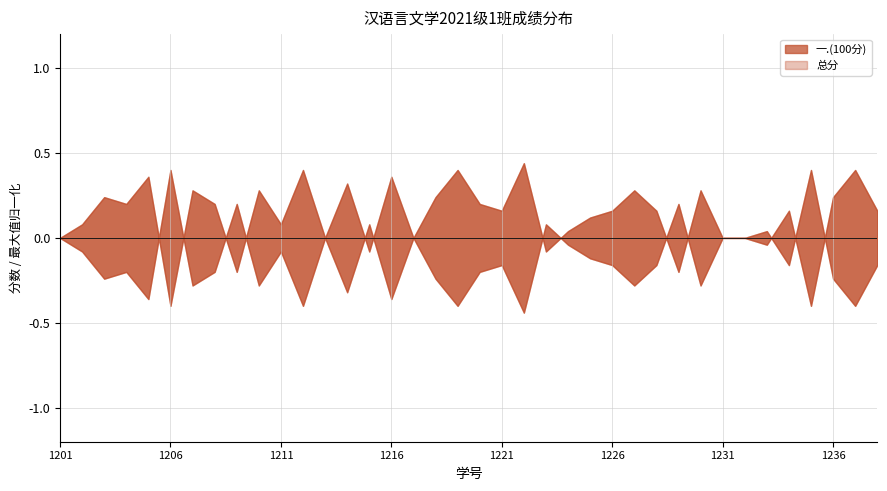

At which label does 一.(100分) reach its minimum?

2021011206